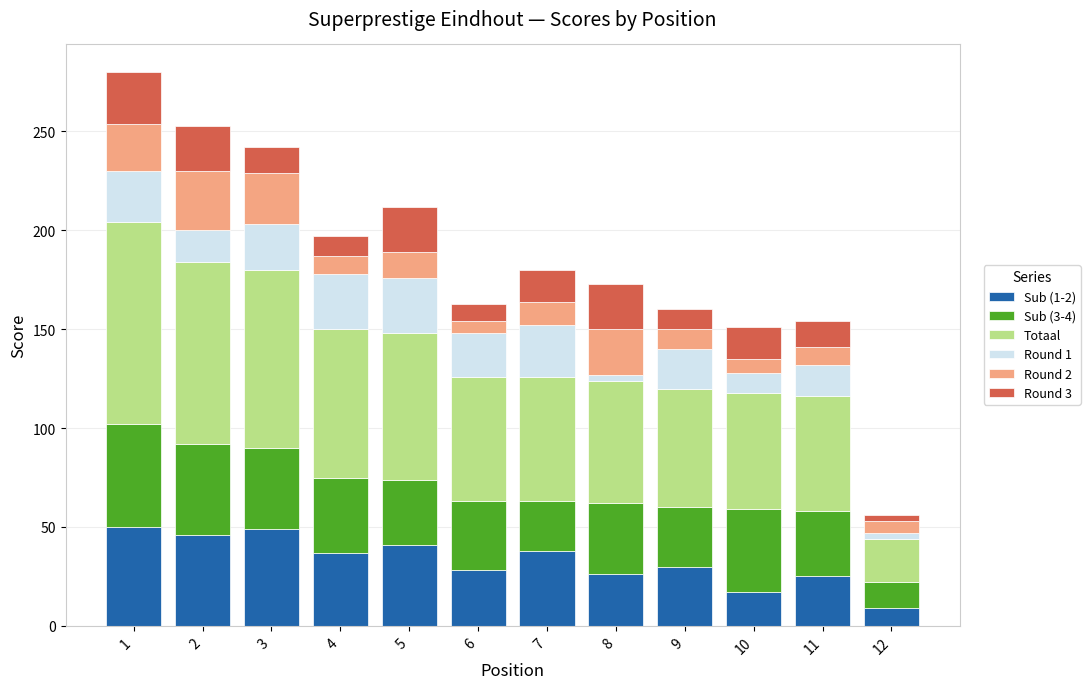

True or false: Sub (1-2) has a value of 9 at 12.

True